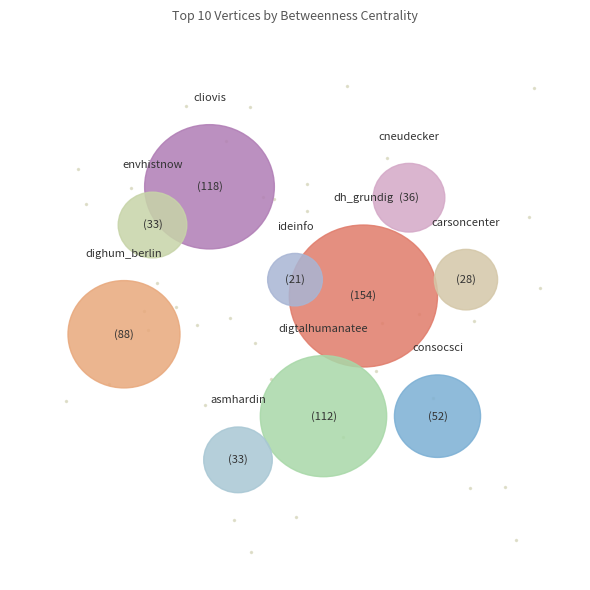

Does any single category account for the majority?

No